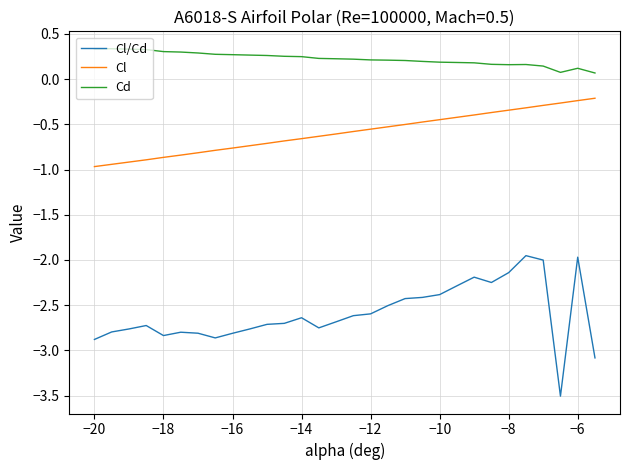

Which series has the widest spread of values?

Cl/Cd